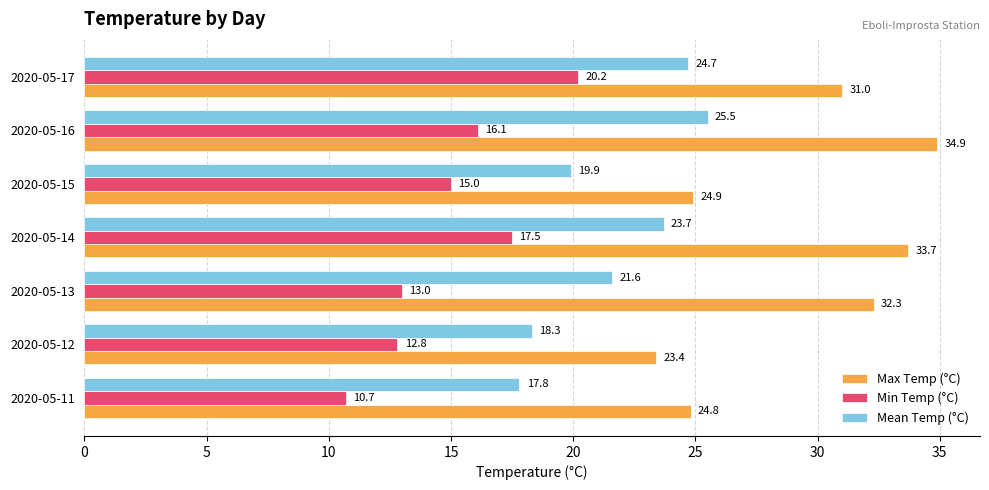

What is the difference between the maximum and minimum values in the Mean Temp (°C) series?

7.7